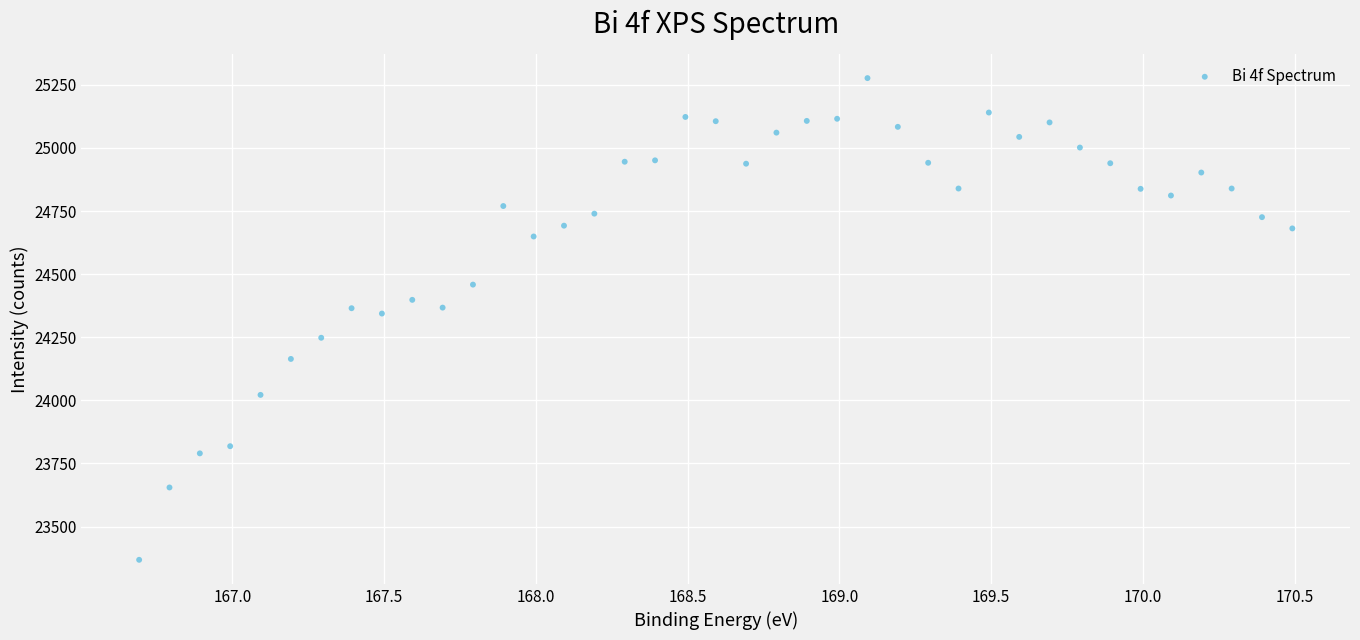

What is the range of Y values (max minus min)?

1908.3